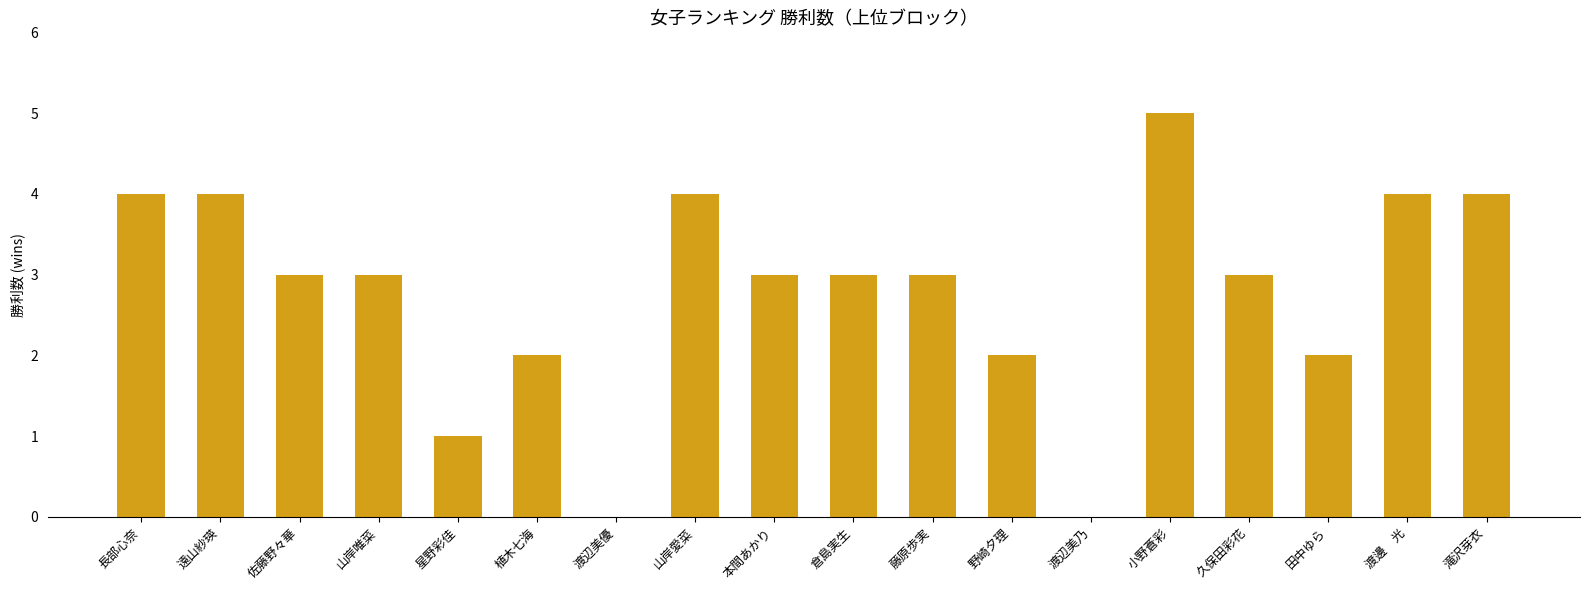

Between 植木七海 and 佐藤野々華, which is larger?

佐藤野々華